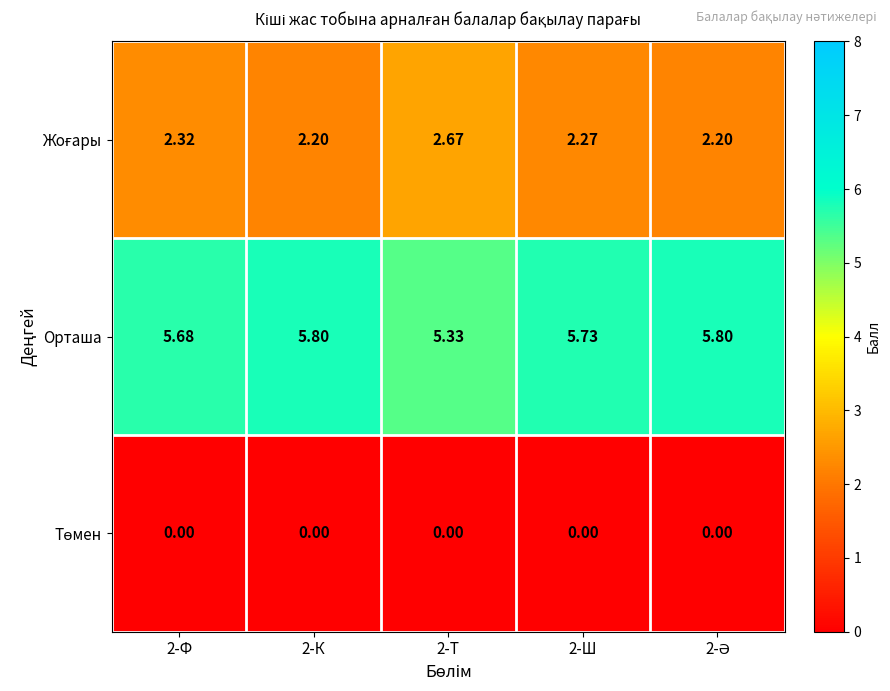

Which series has the largest total across all categories?

Орташа